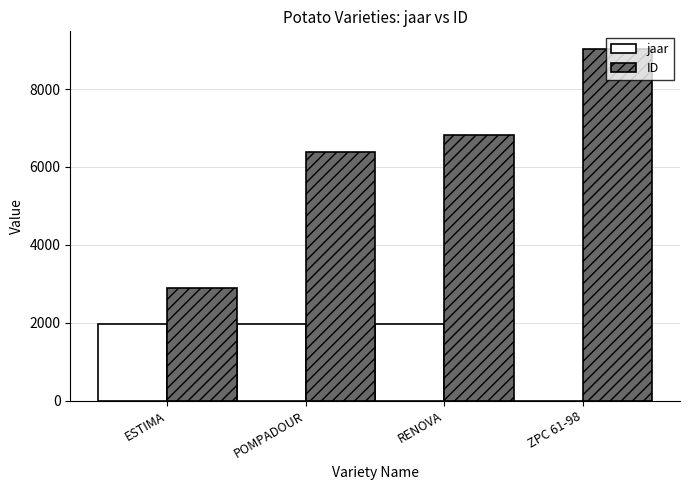

The jaar series shows 1976 at POMPADOUR. True or false?

True